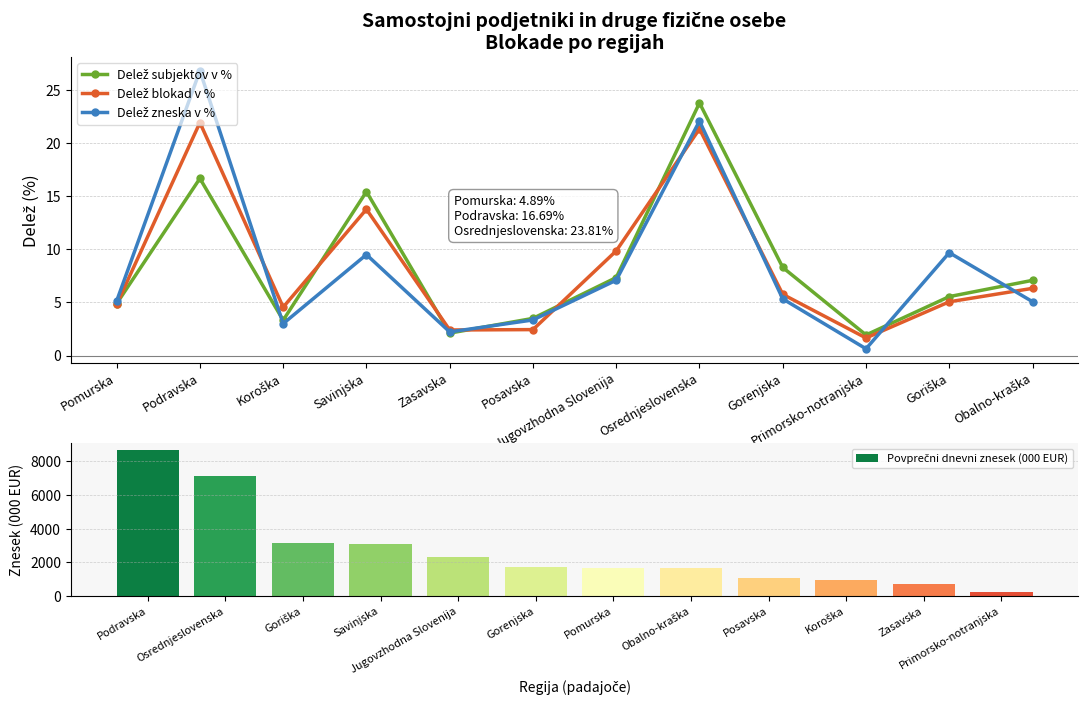

What is the sum of the Delež zneska v % values at Koroška and Osrednjeslovenska?

25.1